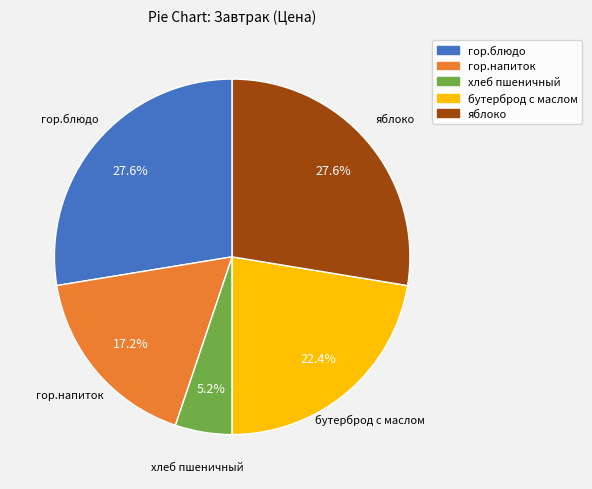

To the nearest percent, what percentage of the pie is хлеб пшеничный?

5%